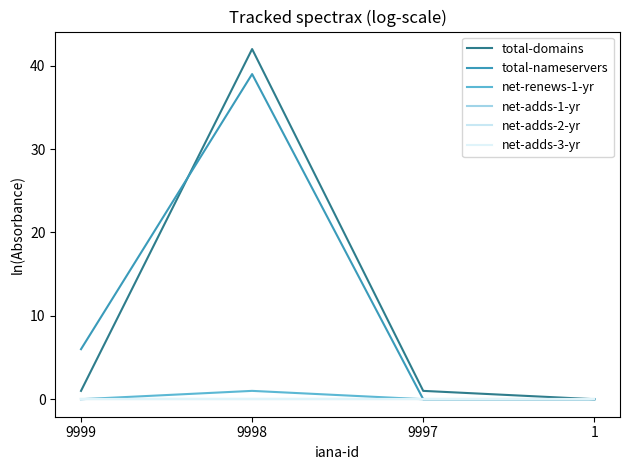

Does the chart display data point markers on the line(s)?

No